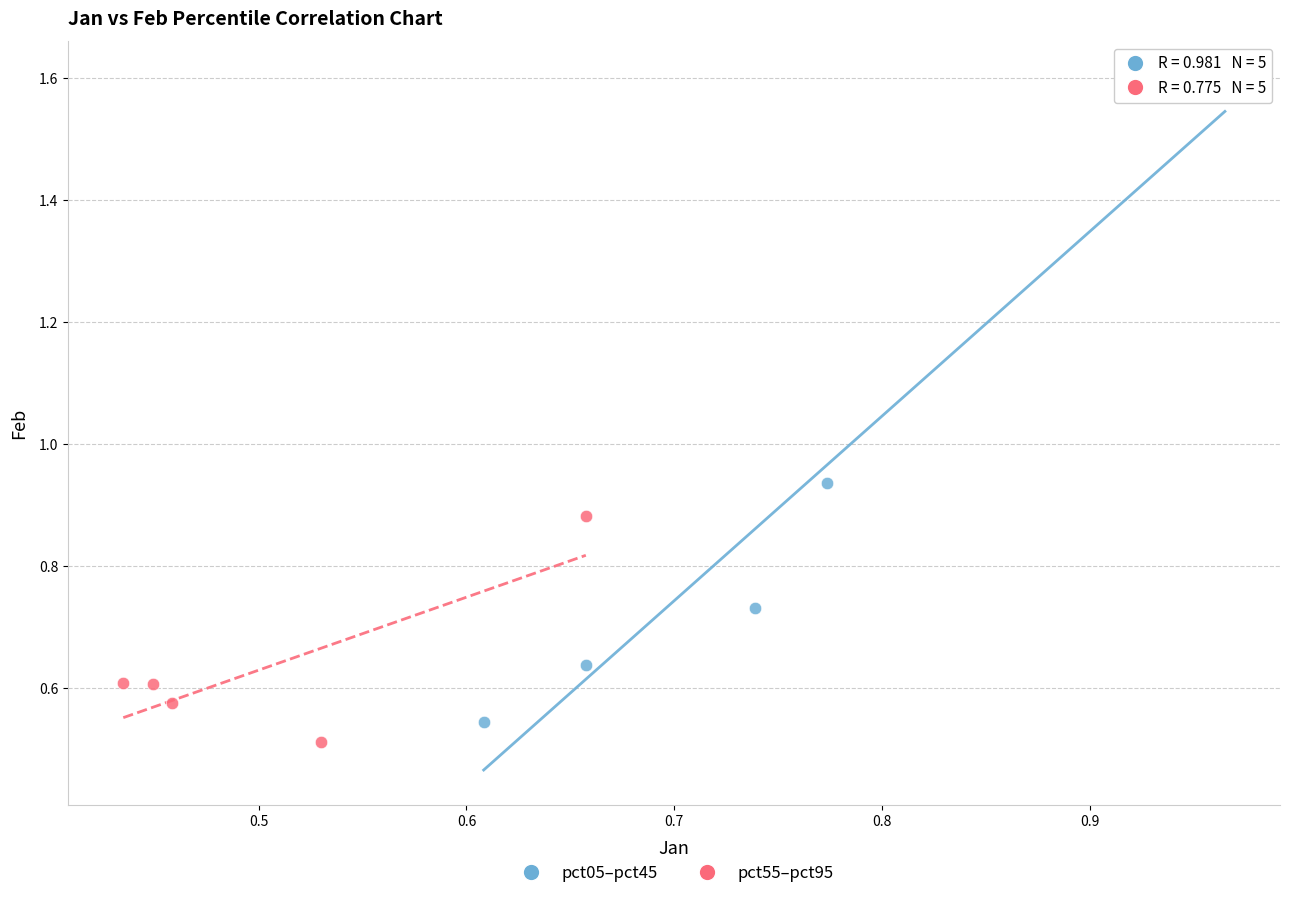

Which series has the widest spread of Y values?

pct05–pct45